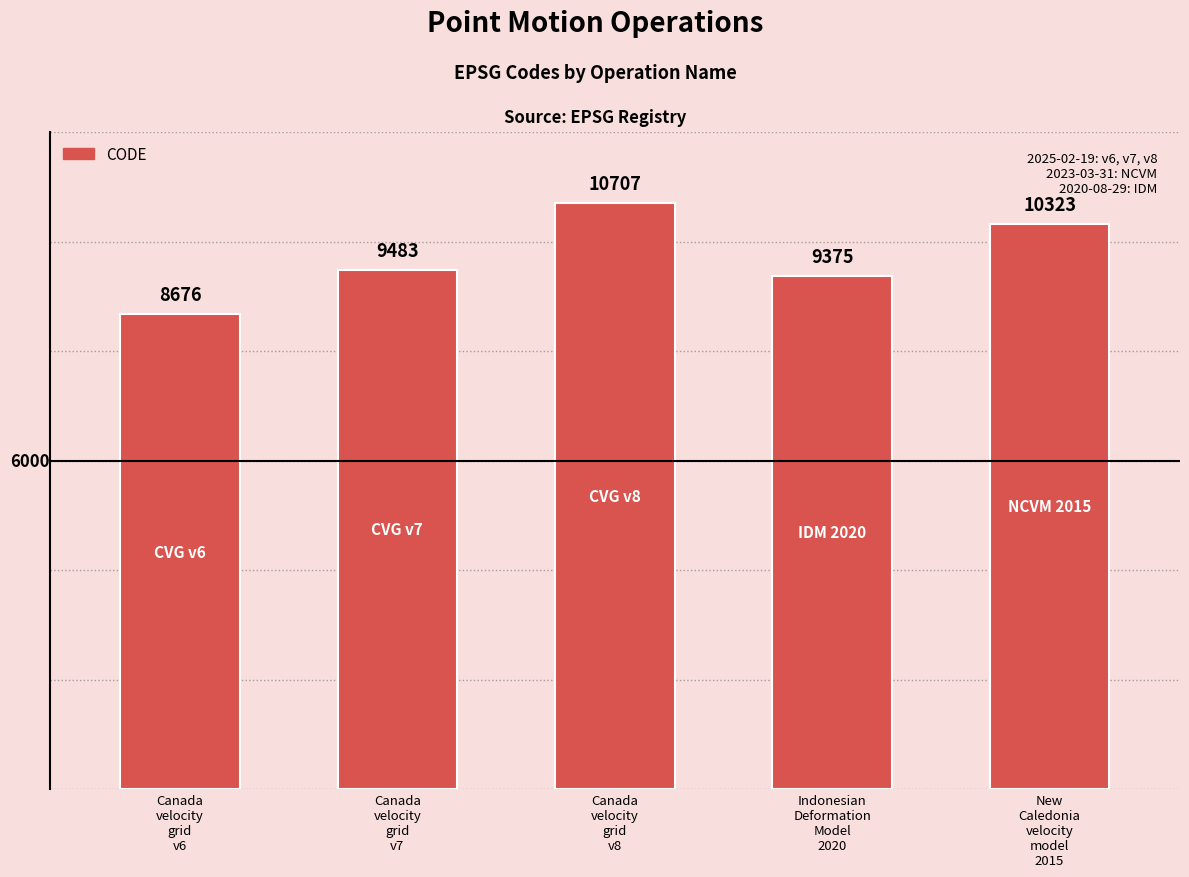

What is the ratio of the value at Canada
velocity
grid
v6 to the value at Canada
velocity
grid
v8?

0.8